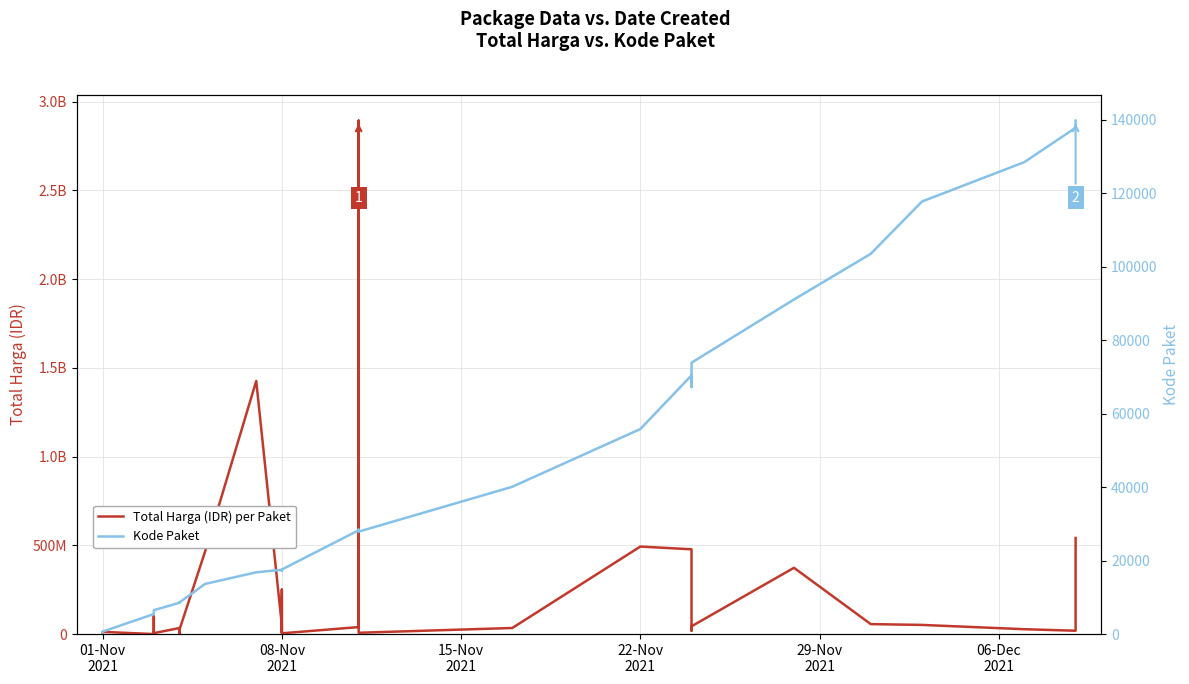

What is the value of the Kode Paket point at the 7th from the left?

6300